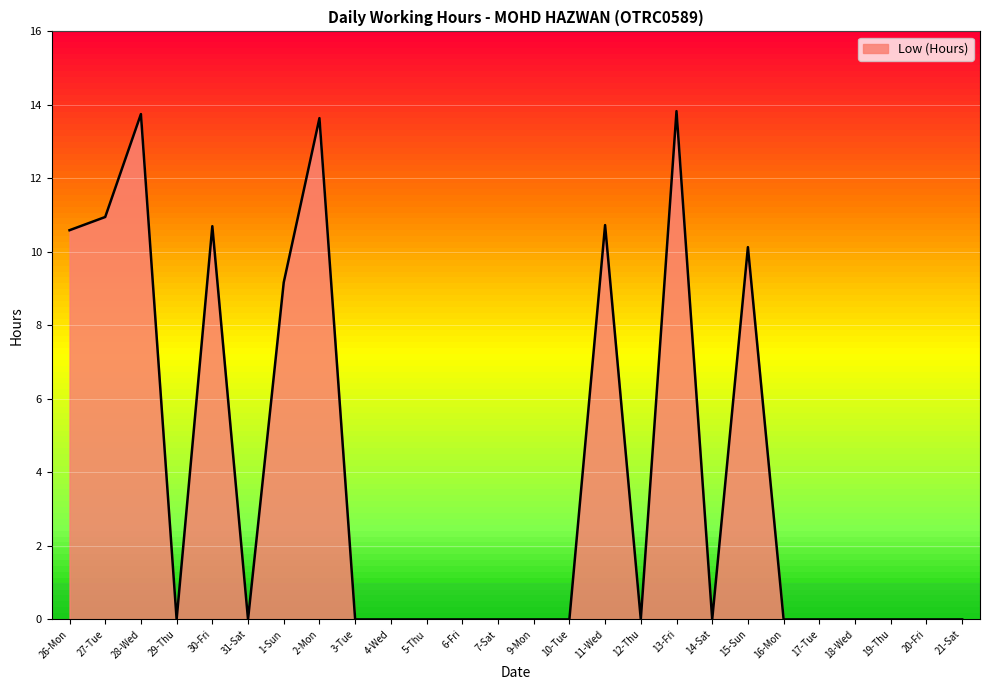

What is the greatest value displayed?

13.8